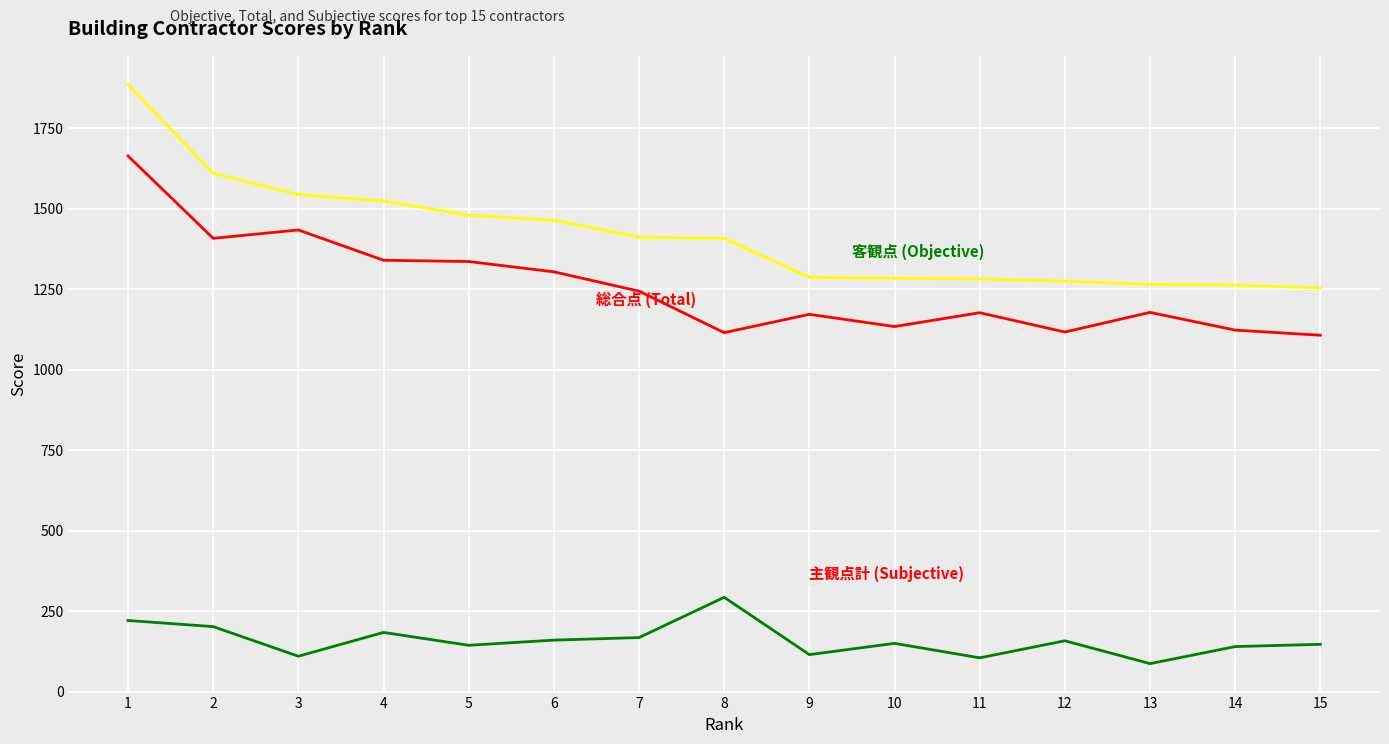

At which category does the chart reach its minimum across all series?

13